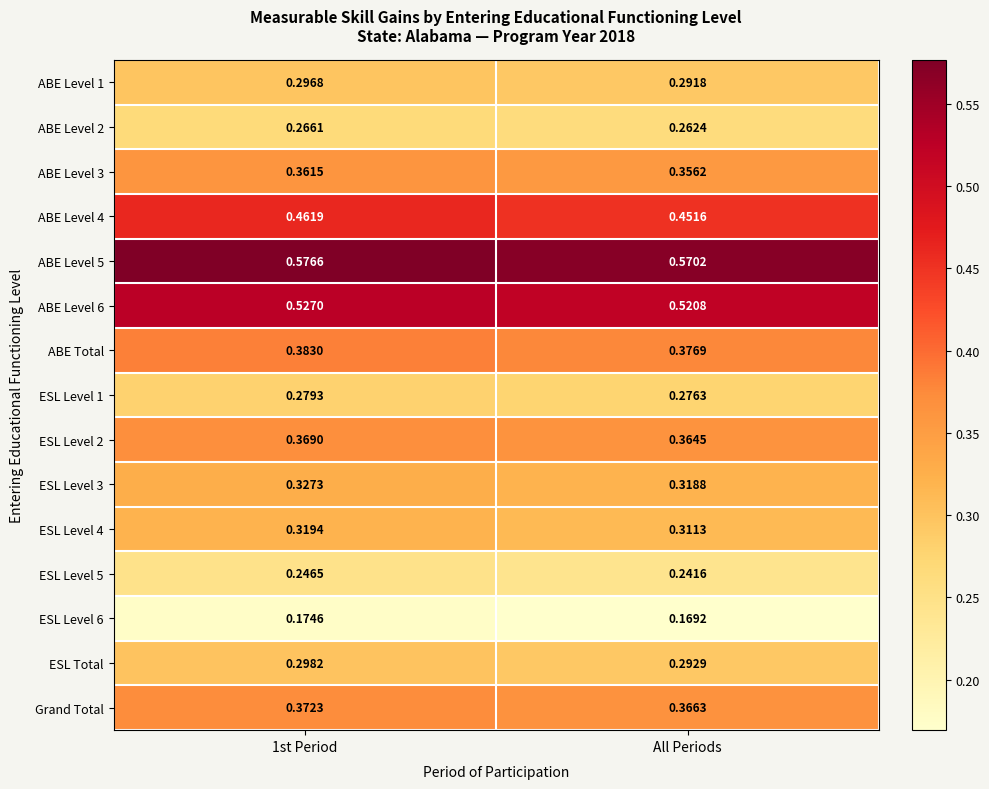

Where is ESL Level 6 nearest to the value 0?

All Periods